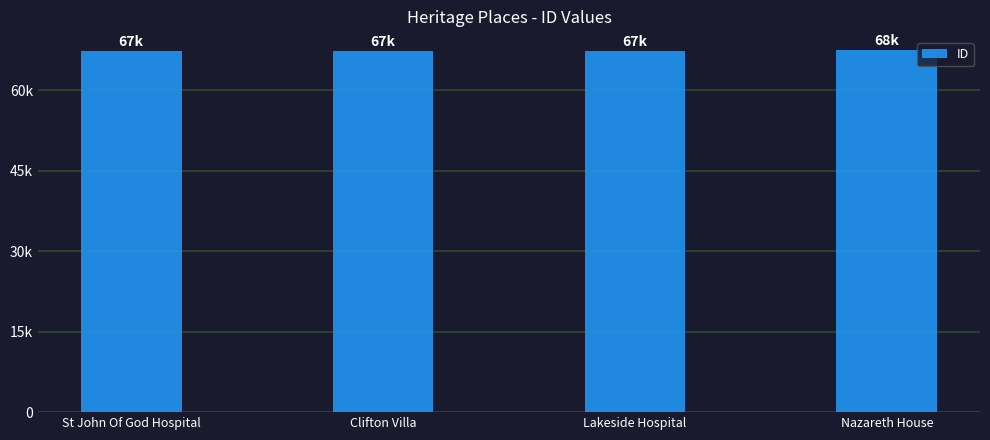

Are the bars horizontal?

No